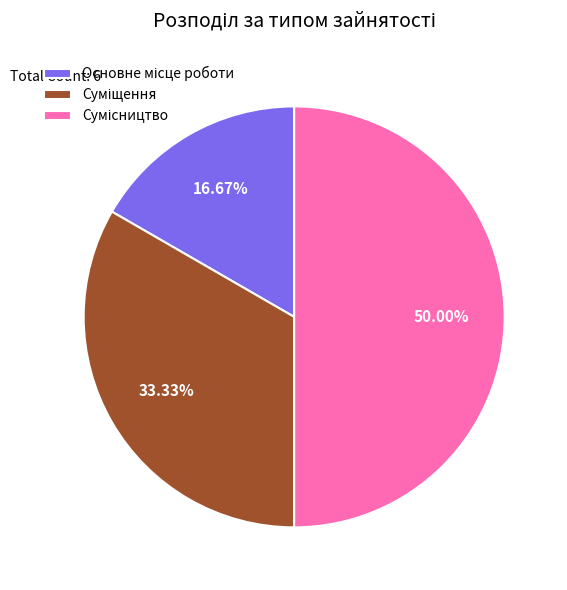

Between Суміщення and Сумісництво, which is larger?

Сумісництво